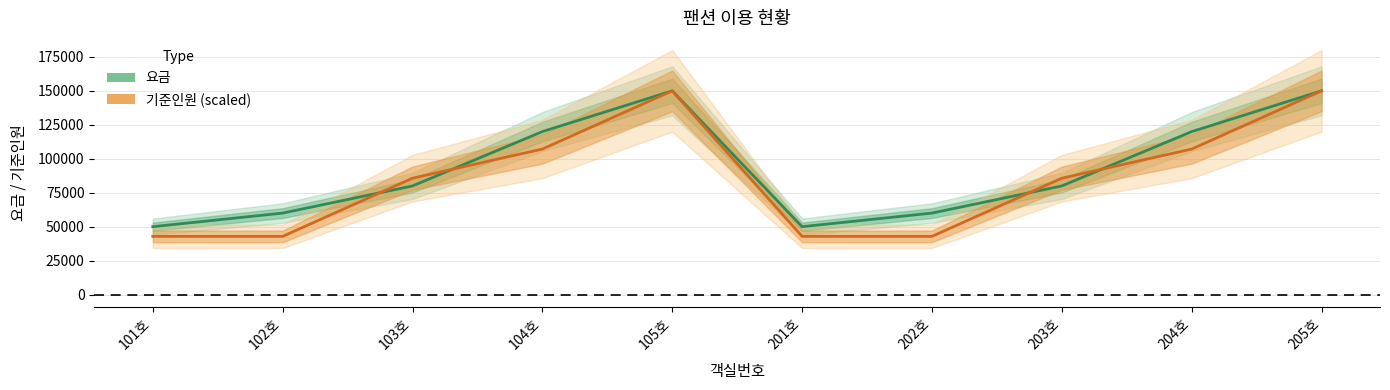

Is the value of 기준인원 (scaled) at 201호 greater than the value of 요금 at 203호?

No